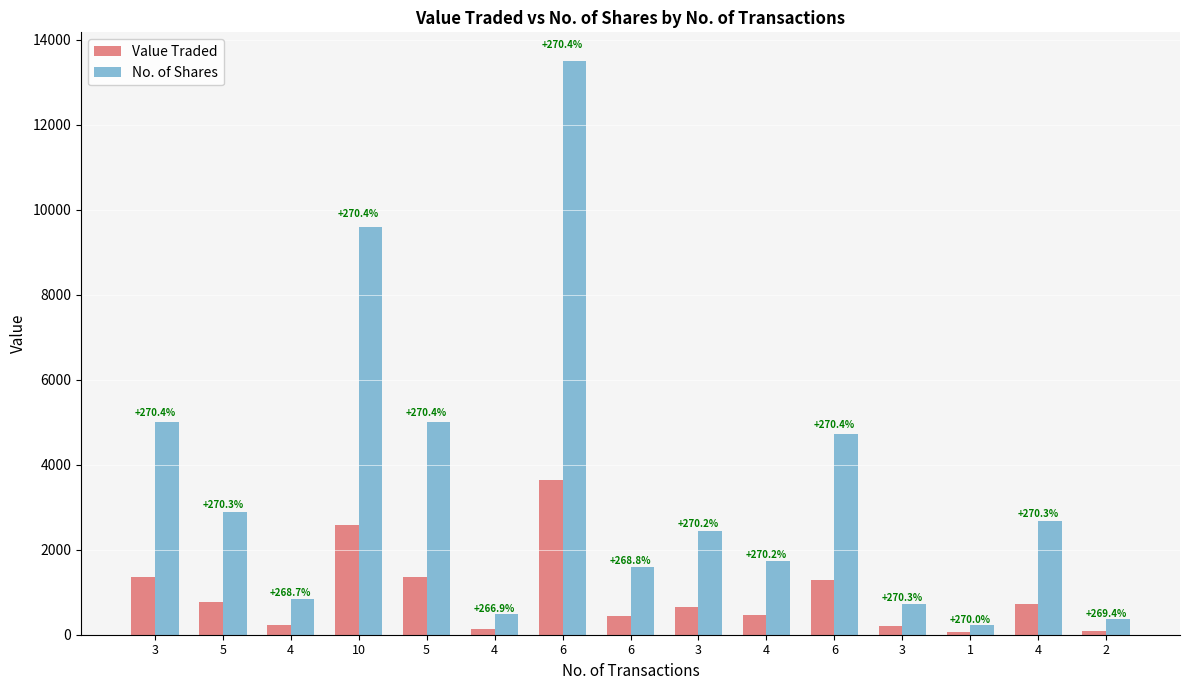

How many bars are there in each group?

2